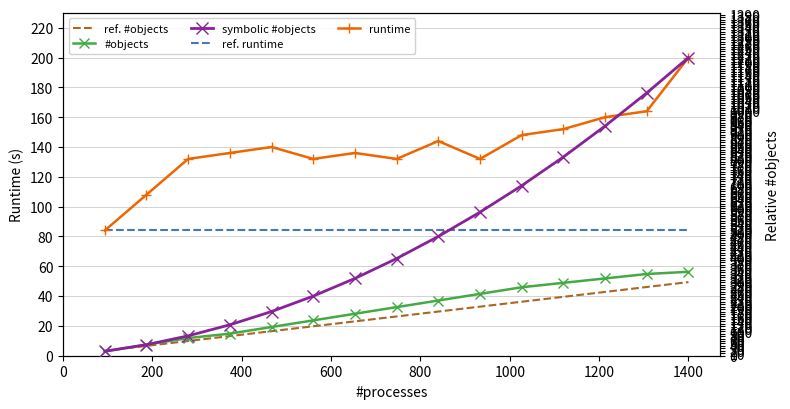

What is the label of the 12th point from the right?

600